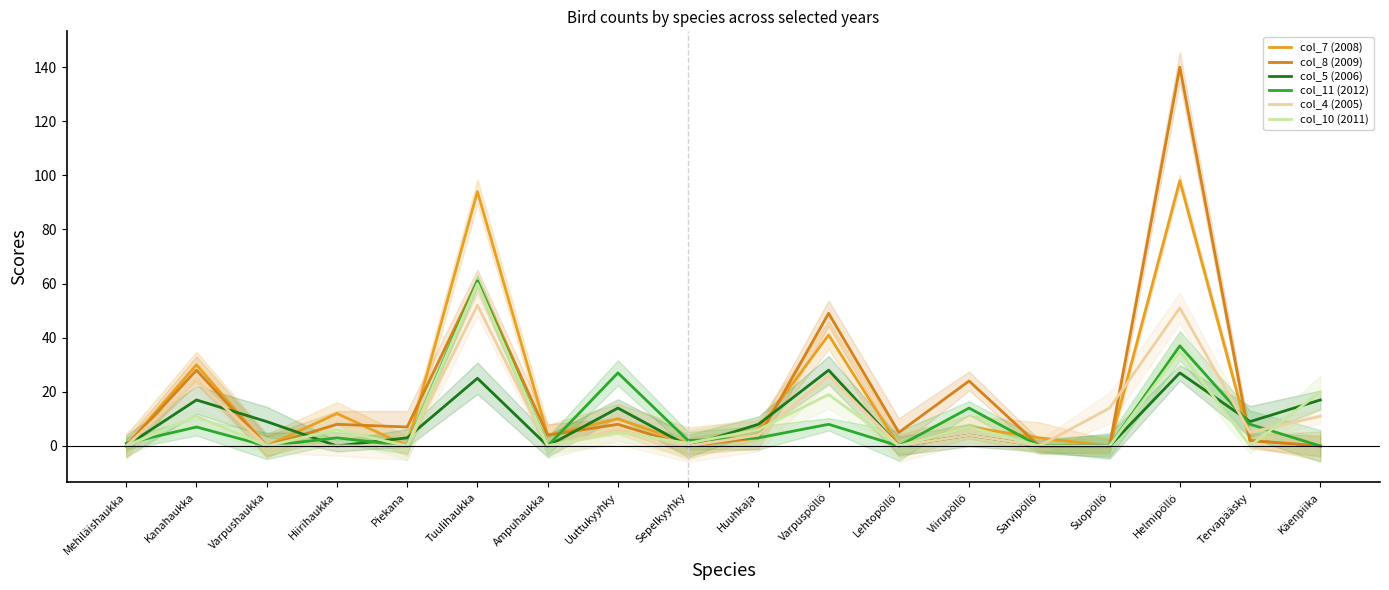

List the series in order of their peak value, lowest first.

col_5 (2006), col_4 (2005), col_10 (2011), col_11 (2012), col_7 (2008), col_8 (2009)